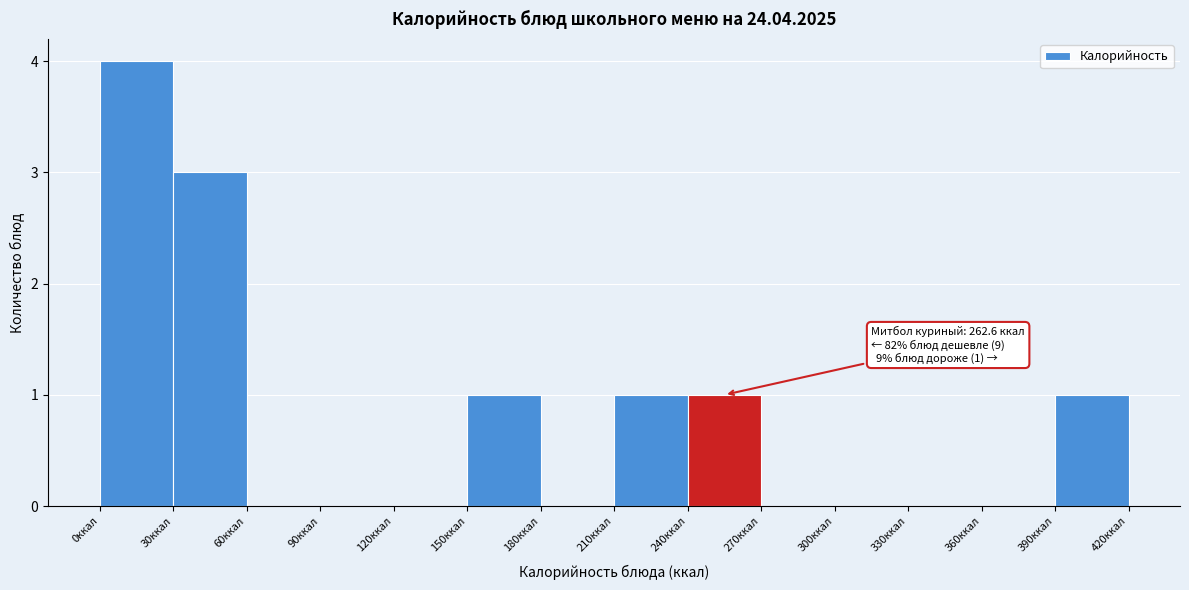

Which range on the x-axis has the tallest bar?

0 to 30